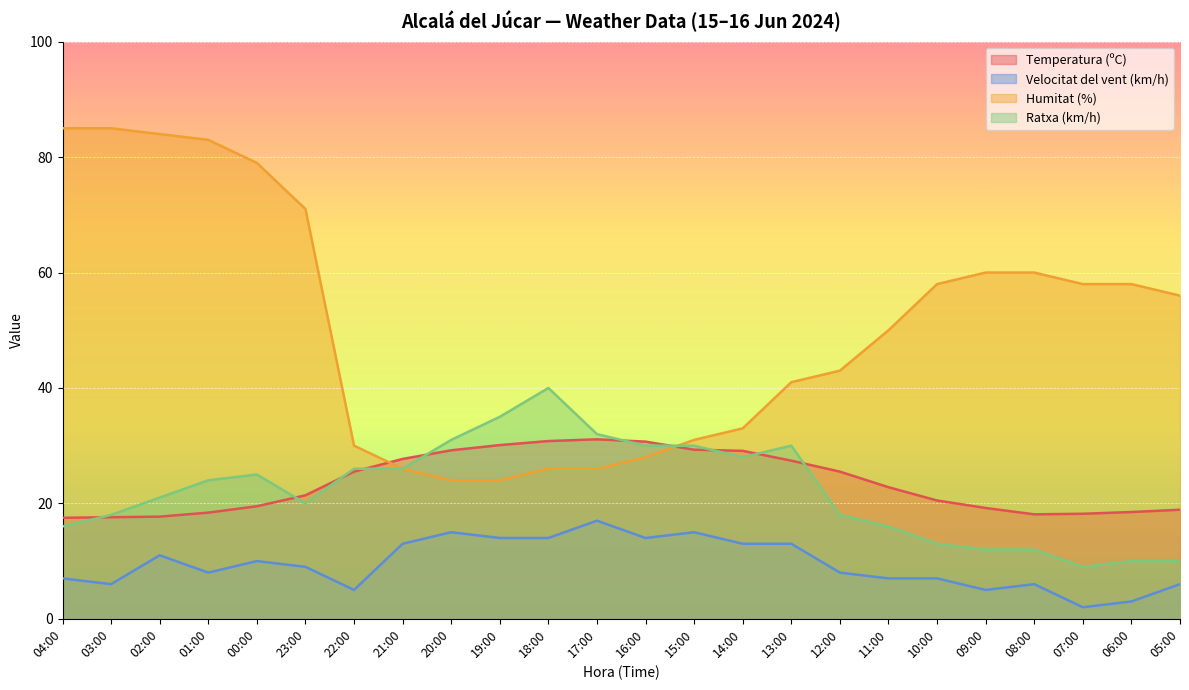

True or false: Ratxa (km/h) has more than 2 points higher than both neighbors.

True